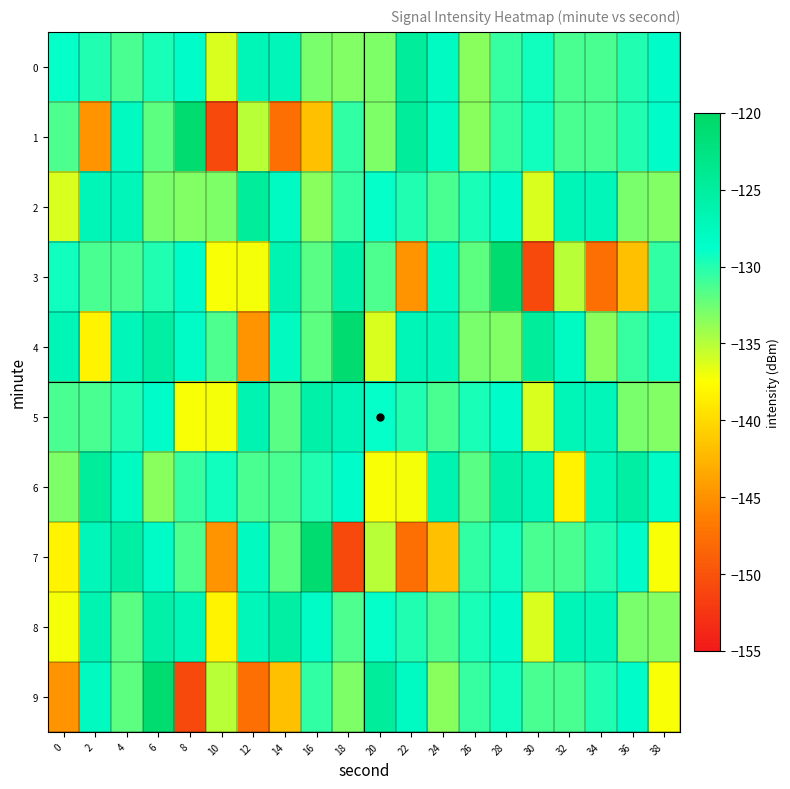

Which series has the widest spread of values?

1